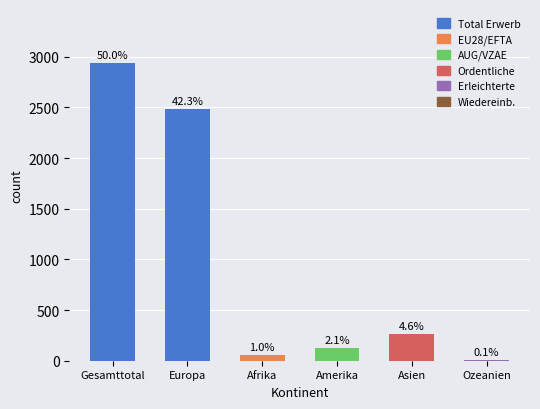

Is it true that EU28/EFTA equals 6 at Asien?

False